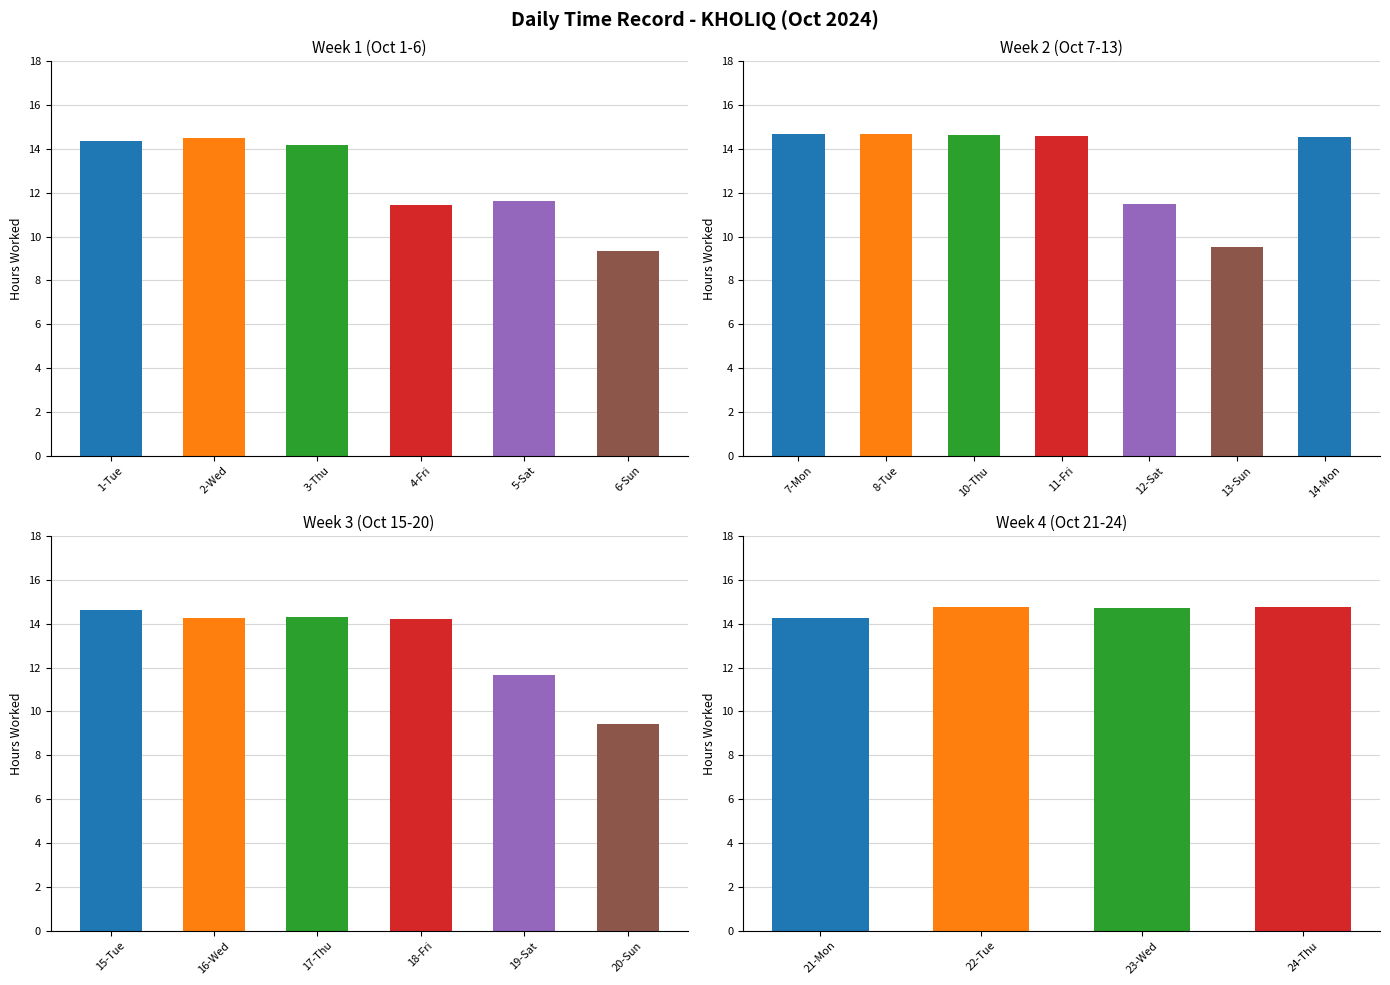

Is it true that the value at 23-Wed is 24.1?

False